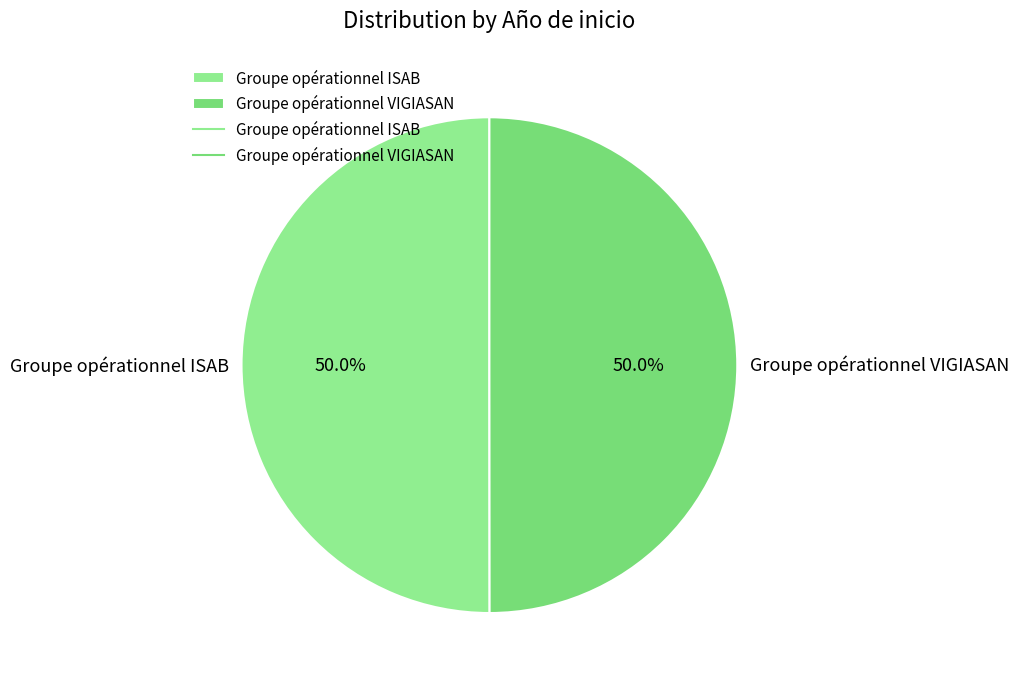

Count the number of slices in the pie.

2